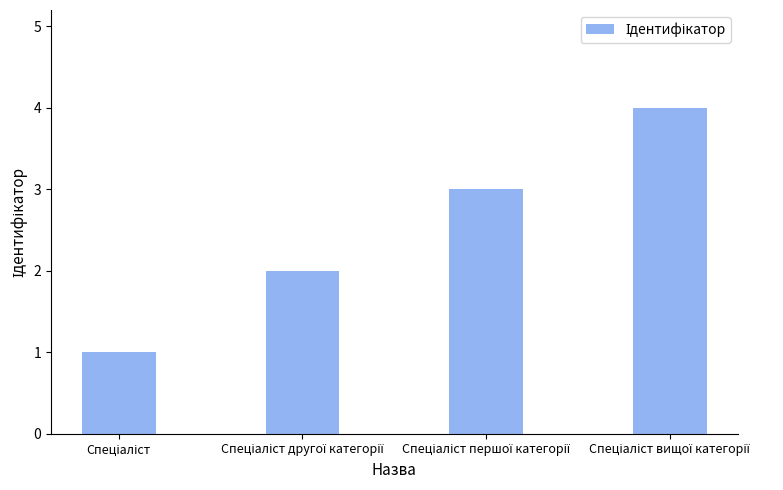

What is the smallest value displayed?

1